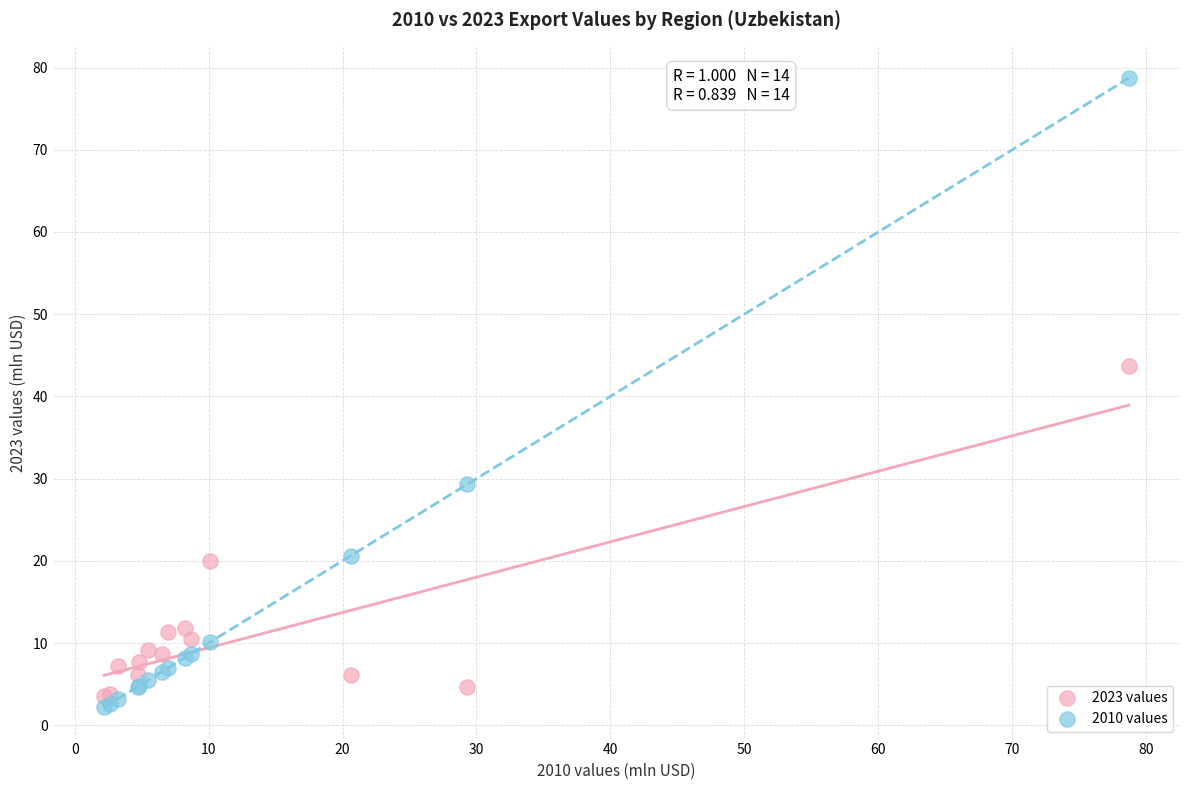

What is the X range (max minus min) for the scatter plot?

76.5